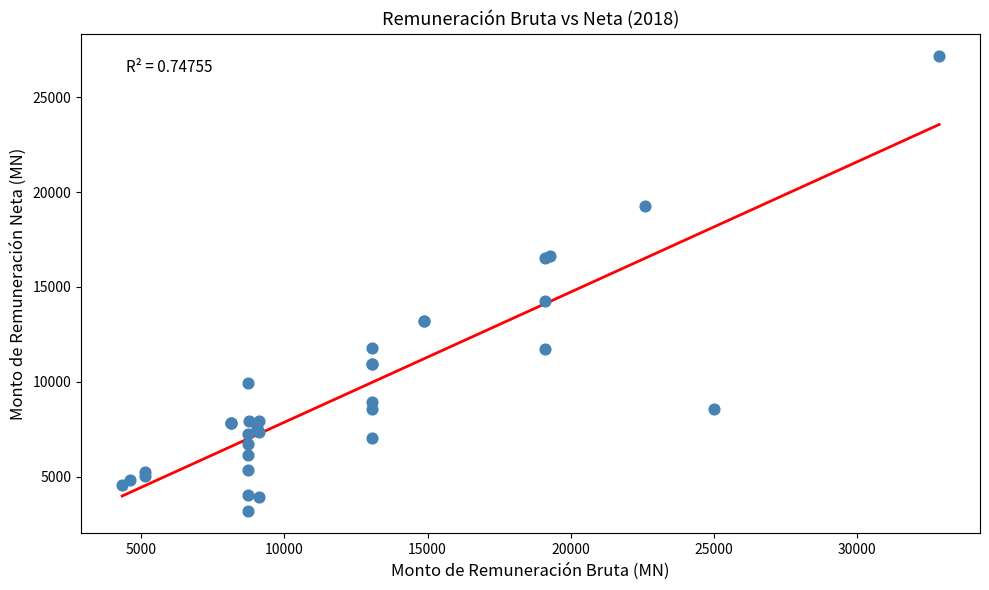

What Y value in the scatter plot is closest to 15184?

14264